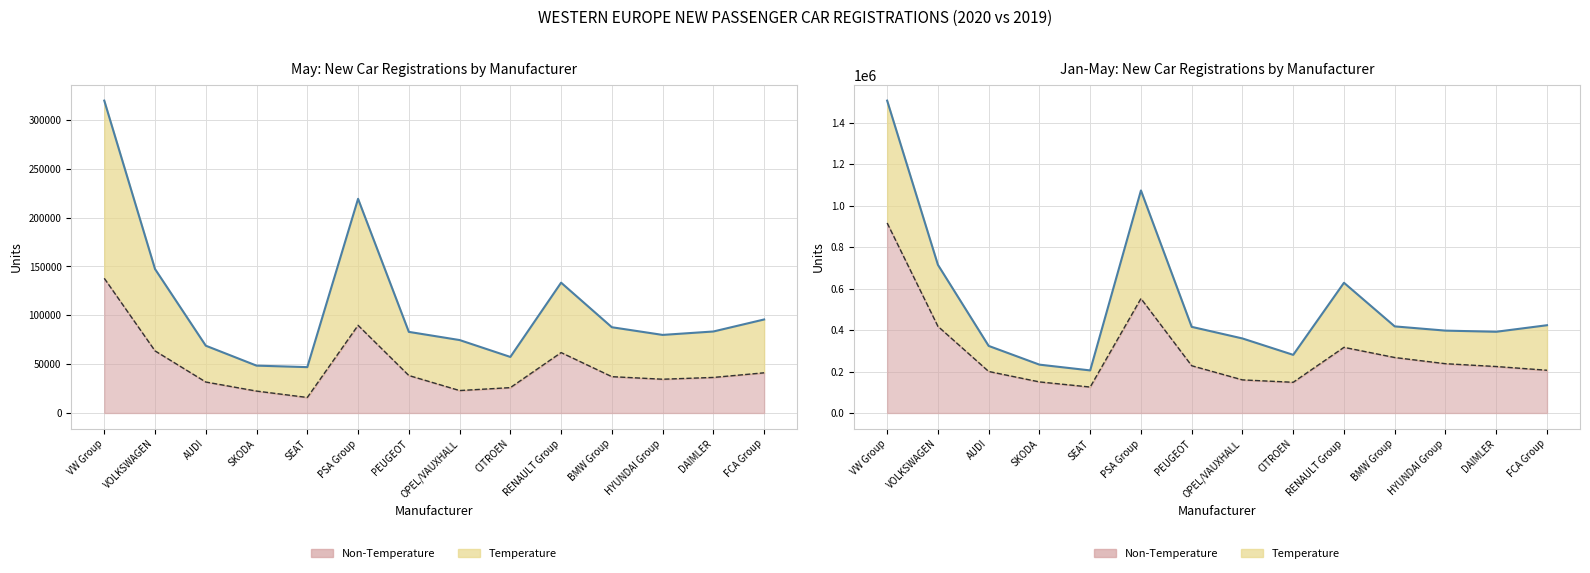

Which category has the lowest value in the Jan-May 2019 Units series?

SEAT